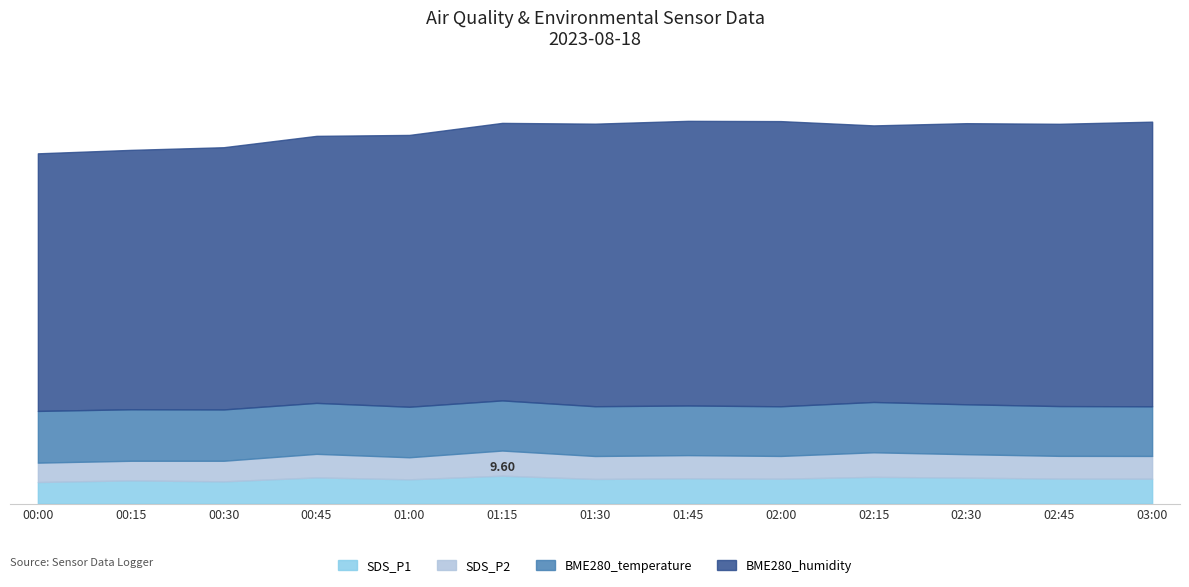

What is the label of the 6th point from the left?

01:15